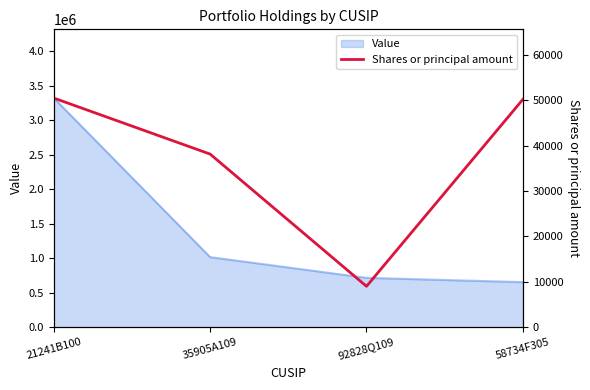

Reading left to right, transcribe all the data shown in this chart.

21241B100=50500	35905A109=38148	92828Q109=9000	58734F305=50200